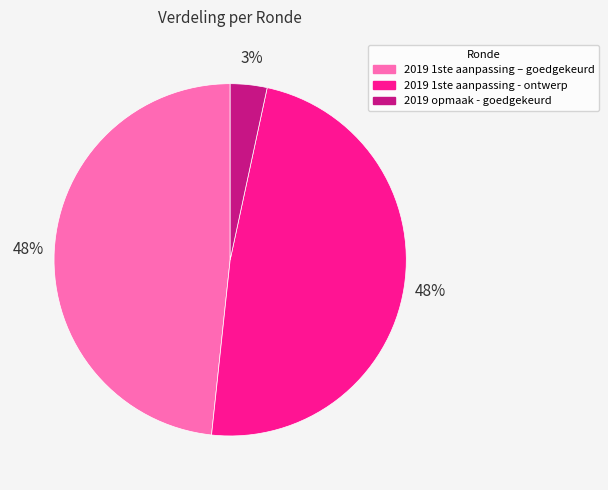

Between 2019 opmaak - goedgekeurd and 2019 1ste aanpassing – goedgekeurd, which is larger?

2019 1ste aanpassing – goedgekeurd